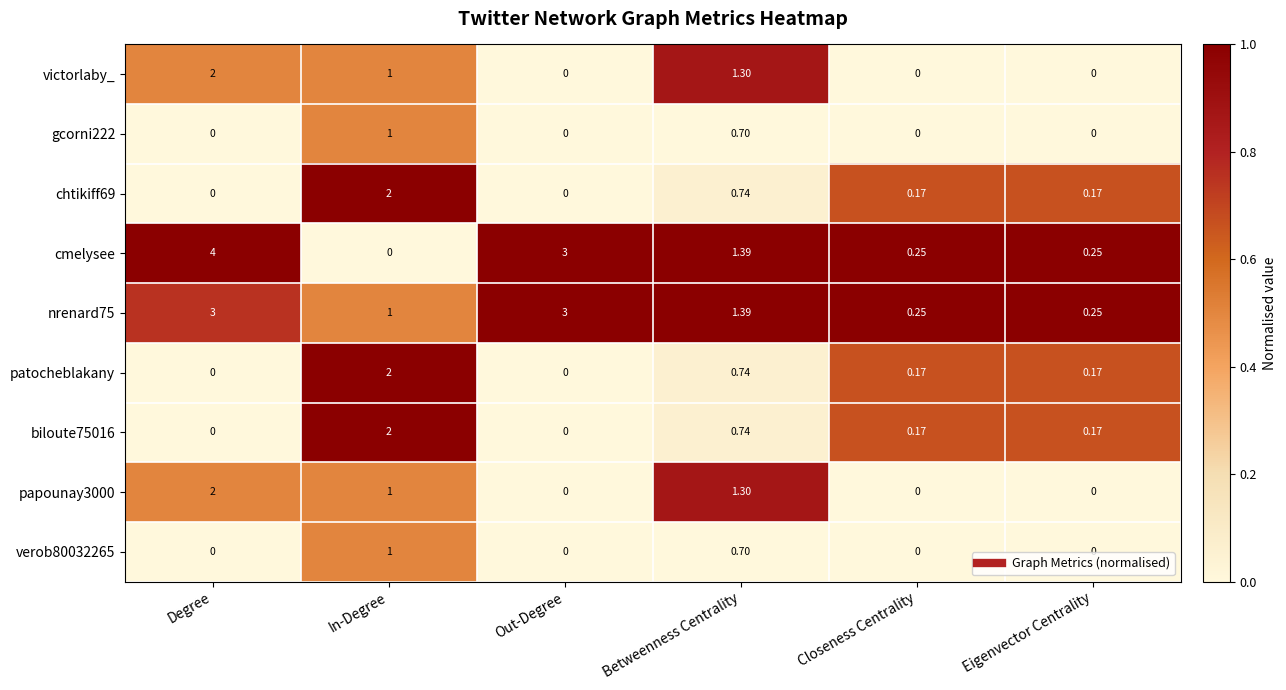

Which label corresponds to the largest value in the chart?

Degree